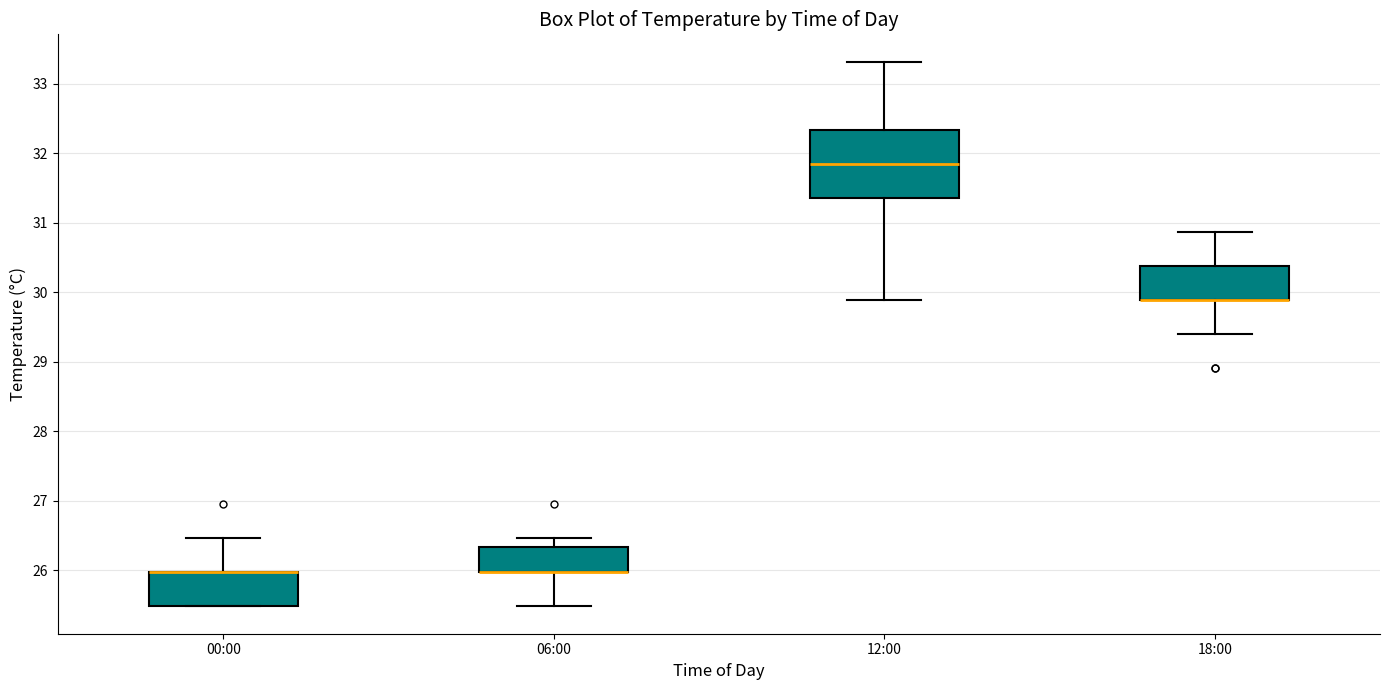

Reading left to right, transcribe this box plot: for each box, give where its median line is, the range the box spans, and where its two whiskers end, as read against the y-axis. The values are not printed on the chart, so give them approximately, as read against the axis.

00:00: median 26.0 (drawn on the box's upper edge), box 25.5 to 26.0, whiskers 25.5 to 26.5
06:00: median 26.0 (drawn on the box's lower edge), box 26.0 to 26.3, whiskers 25.5 to 26.5
12:00: median 31.9, box 31.4 to 32.3, whiskers 29.9 to 33.3
18:00: median 29.9 (drawn on the box's lower edge), box 29.9 to 30.4, whiskers 29.4 to 30.9